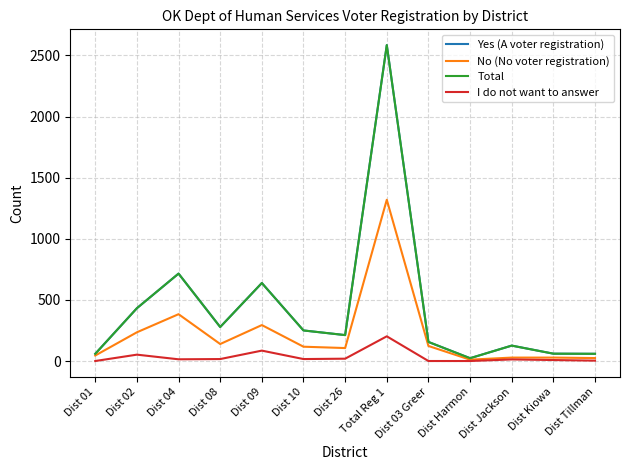

Does the chart display data point markers on the line(s)?

No